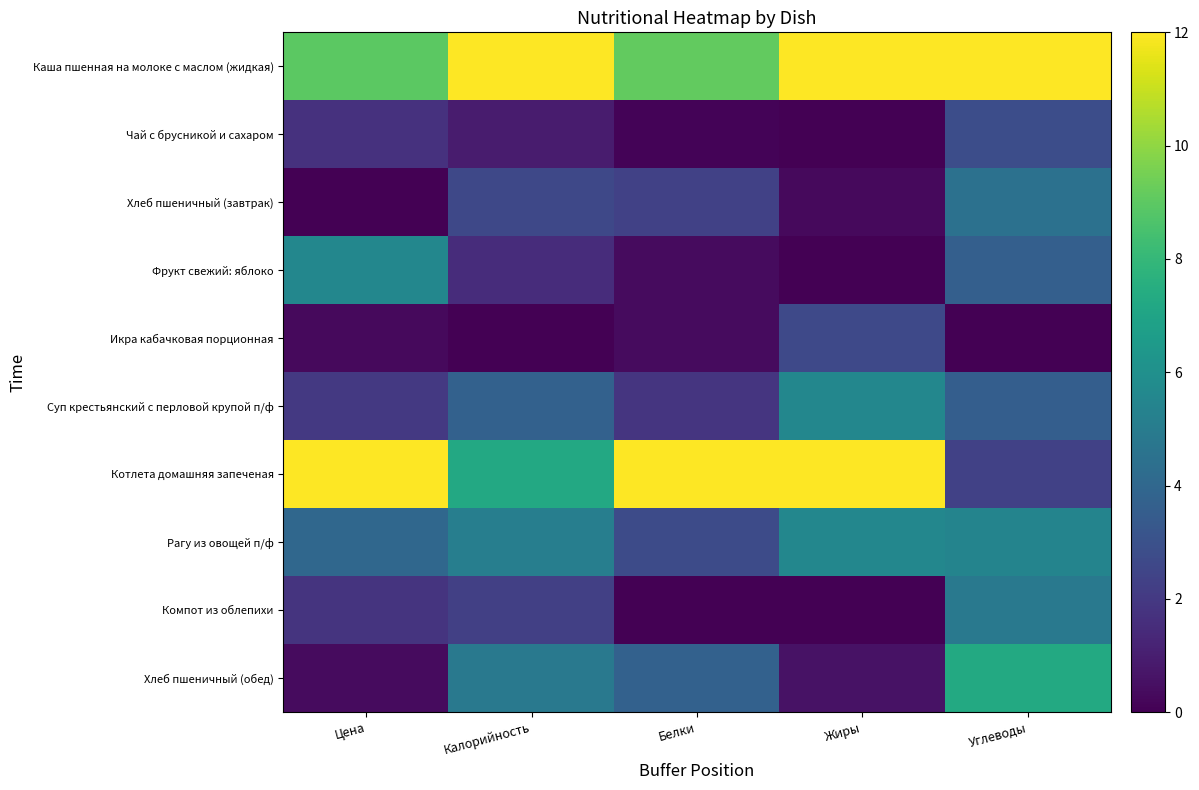

Reading left to right, transcribe all the data shown in this chart.

Каша пшенная на молоке с маслом (жидкая): Цена=9.0	Калорийность=12.0	Белки=9.1	Жиры=12.0	Углеводы=12.0
Чай с брусникой и сахаром: Цена=1.7	Калорийность=0.9	Белки=0.1	Жиры=0.0	Углеводы=2.8
Хлеб пшеничный (завтрак): Цена=0.0	Калорийность=2.6	Белки=2.3	Жиры=0.3	Углеводы=4.5
Фрукт свежий: яблоко: Цена=5.5	Калорийность=1.5	Белки=0.3	Жиры=0.0	Углеводы=3.6
Икра кабачковая порционная: Цена=0.3	Калорийность=0.0	Белки=0.3	Жиры=2.6	Углеводы=0.0
Суп крестьянский с перловой крупой п/ф: Цена=2.0	Калорийность=3.7	Белки=1.9	Жиры=5.6	Углеводы=3.6
Котлета домашняя запеченая: Цена=12.0	Калорийность=7.2	Белки=12.0	Жиры=12.0	Углеводы=2.3
Рагу из овощей п/ф: Цена=4.0	Калорийность=5.2	Белки=2.7	Жиры=5.6	Углеводы=5.4
Компот из облепихи: Цена=1.8	Калорийность=2.3	Белки=0.0	Жиры=0.0	Углеводы=4.9
Хлеб пшеничный (обед): Цена=0.4	Калорийность=4.9	Белки=3.7	Жиры=0.6	Углеводы=7.3